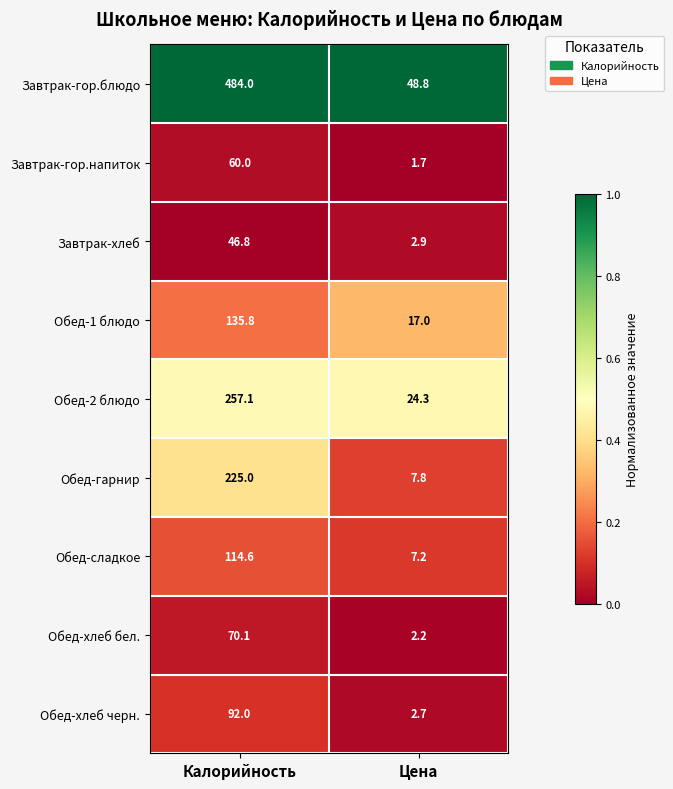

Where is Обед-хлеб бел. nearest to the value 36?

Цена